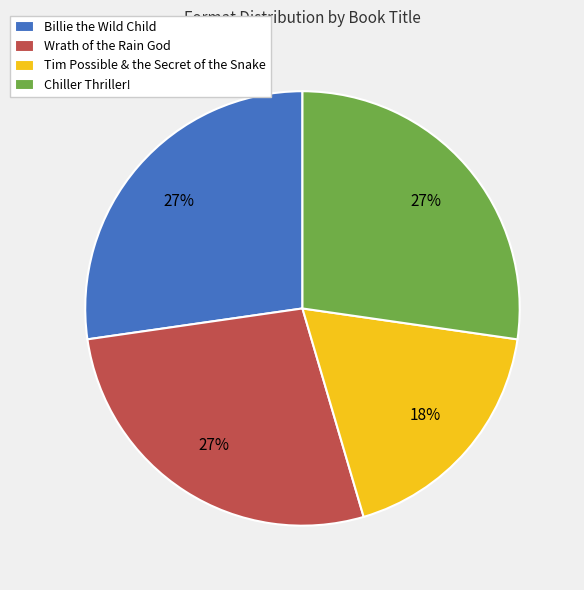

Is it true that Billie the Wild Child is 20% of the pie?

False